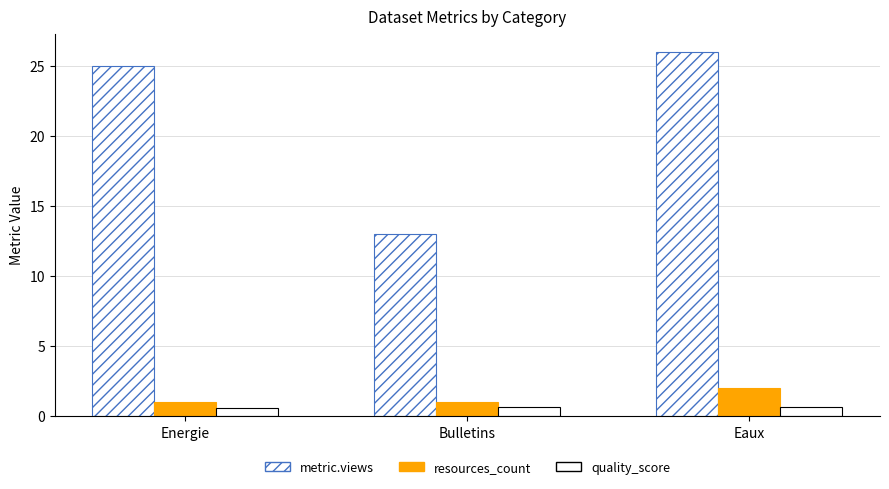

At how many categories does at least one series exceed 17?

2